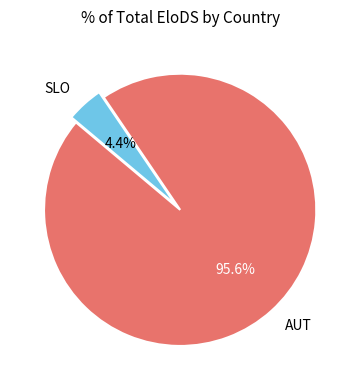

How many slices are in this pie chart?

2